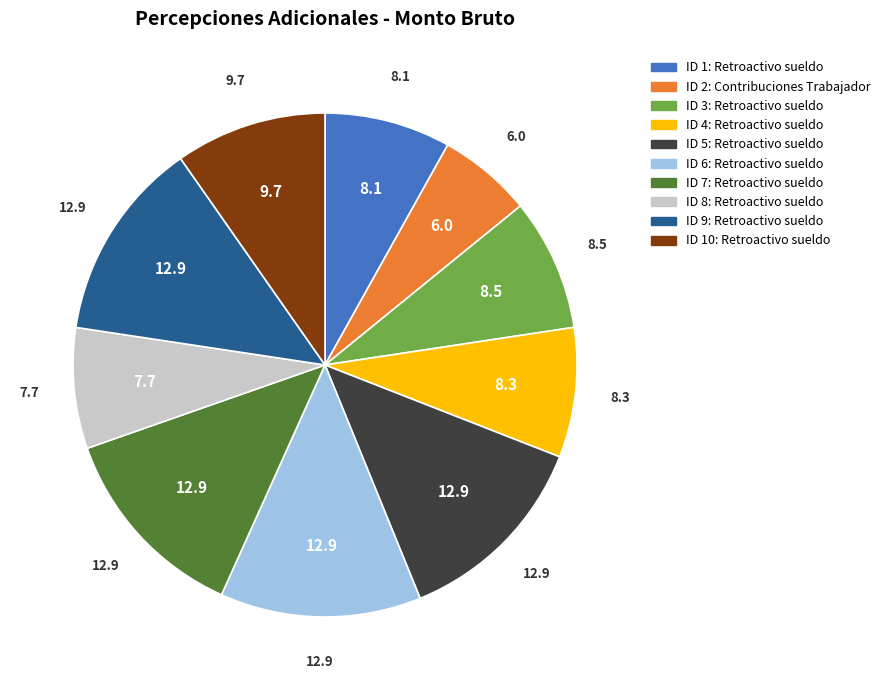

True or false: ID 9: Retroactivo sueldo accounts for 19% of the total.

False